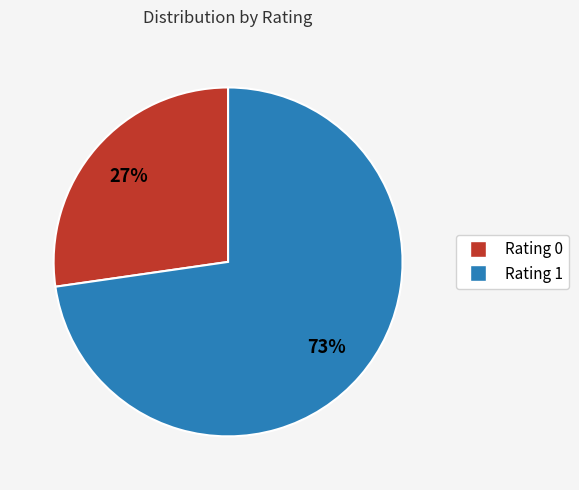

What is the majority slice?

Rating 1